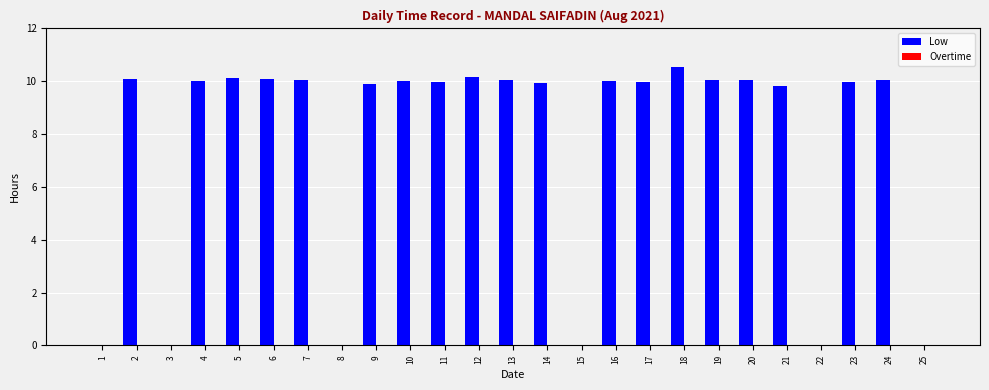

What is the sum of the values at 7 and 4?

20.1